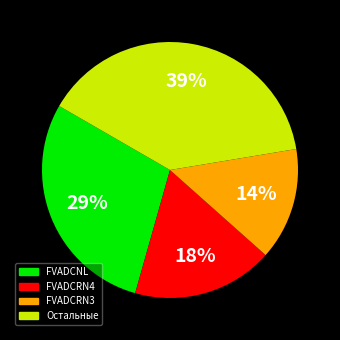

Is there a majority slice in this chart?

No